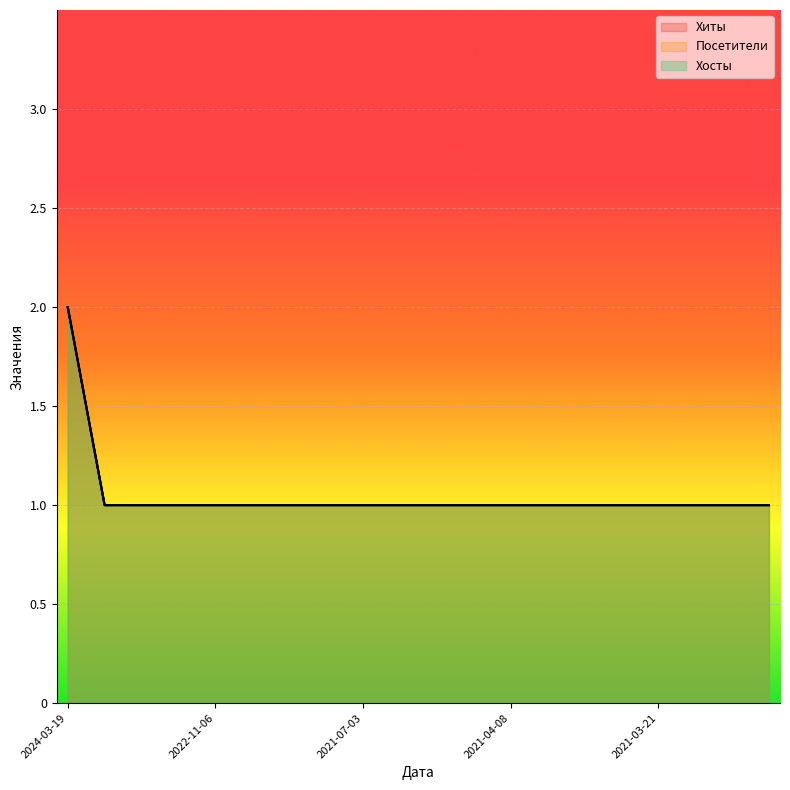

True or false: Хосты and Посетители cross at least once.

False